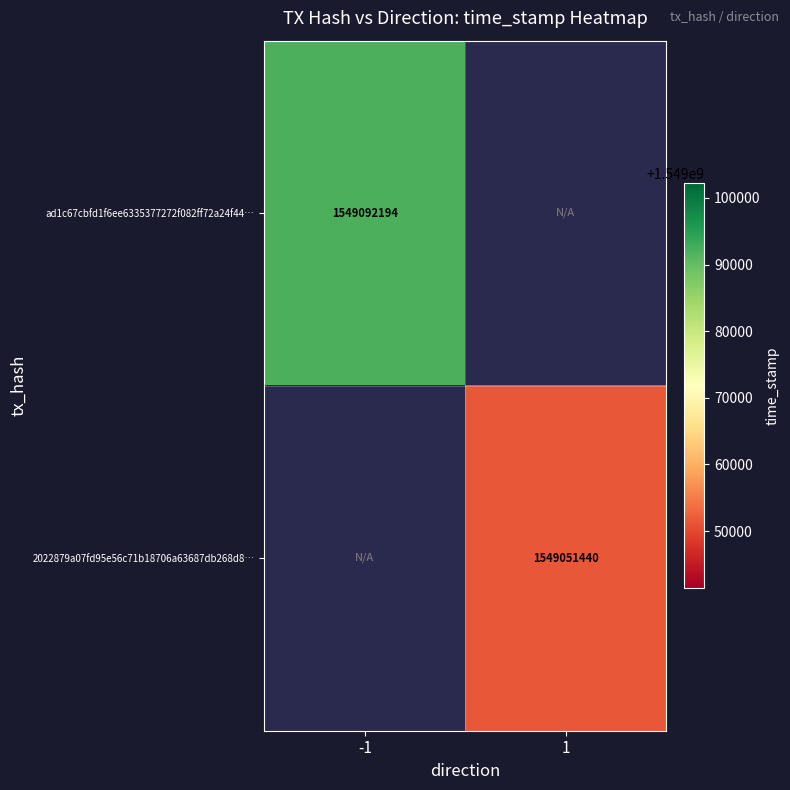

The ad1c67cbfd1f6ee6335377272f082ff72a24f44… series shows 2355906993 at -1. True or false?

False